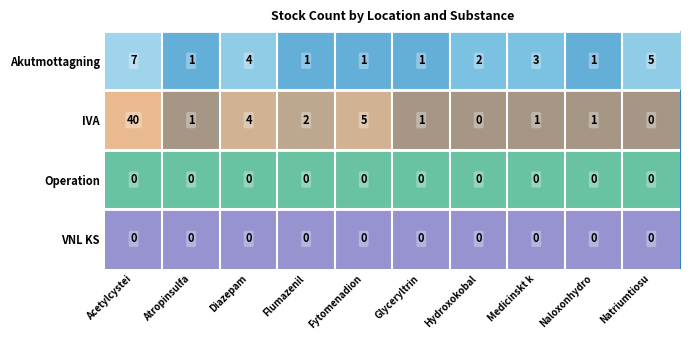

Is it true that VNL KS equals 0 at Flumazenil?

True